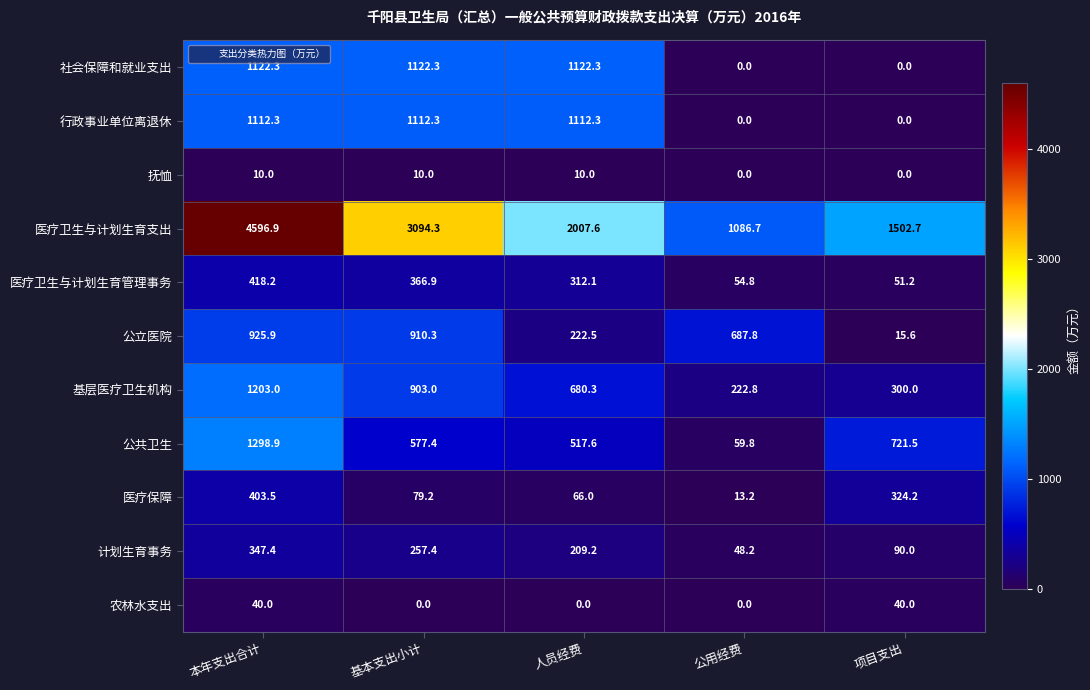

What value does the 公共卫生 series have at 基本支出小计?

577.4